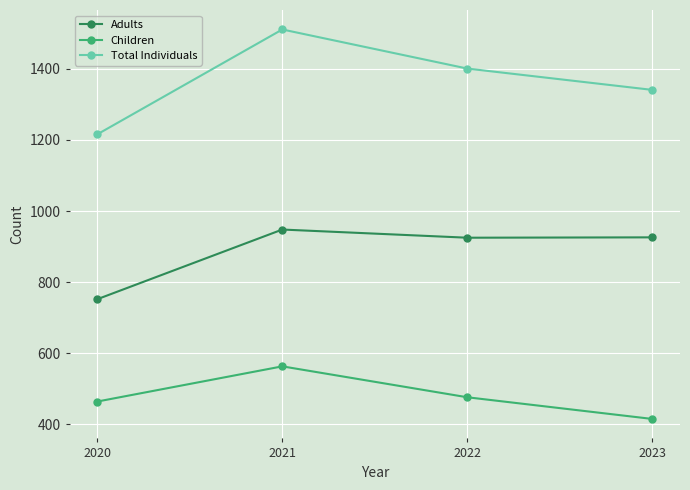

What is the value of the Total Individuals point at the 3rd from the left?

1401